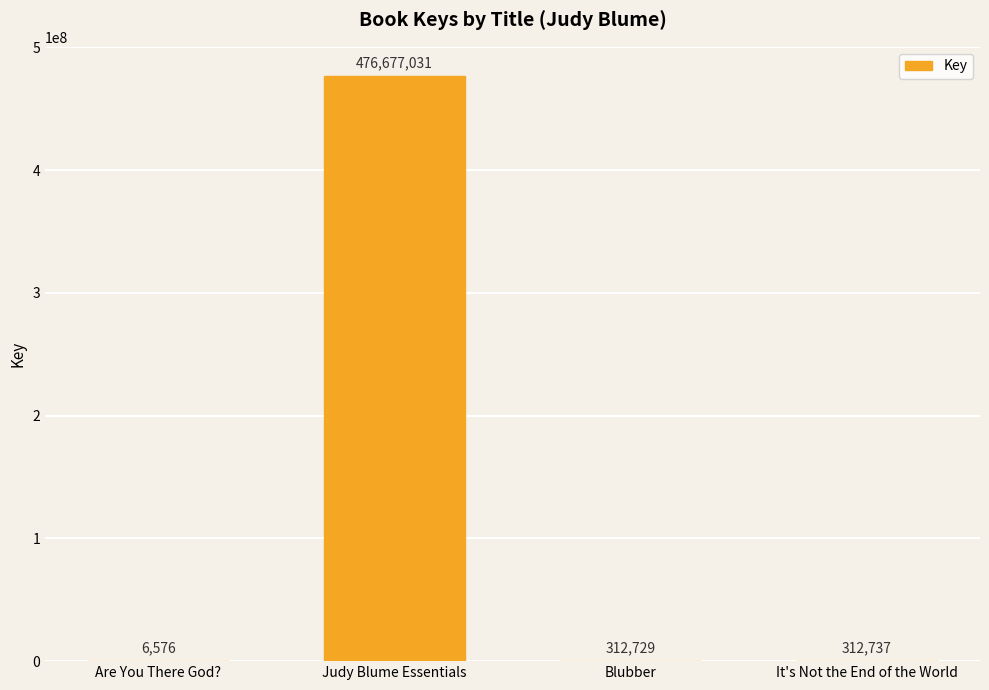

Which has a higher value, It's Not the End of the World or Blubber?

It's Not the End of the World